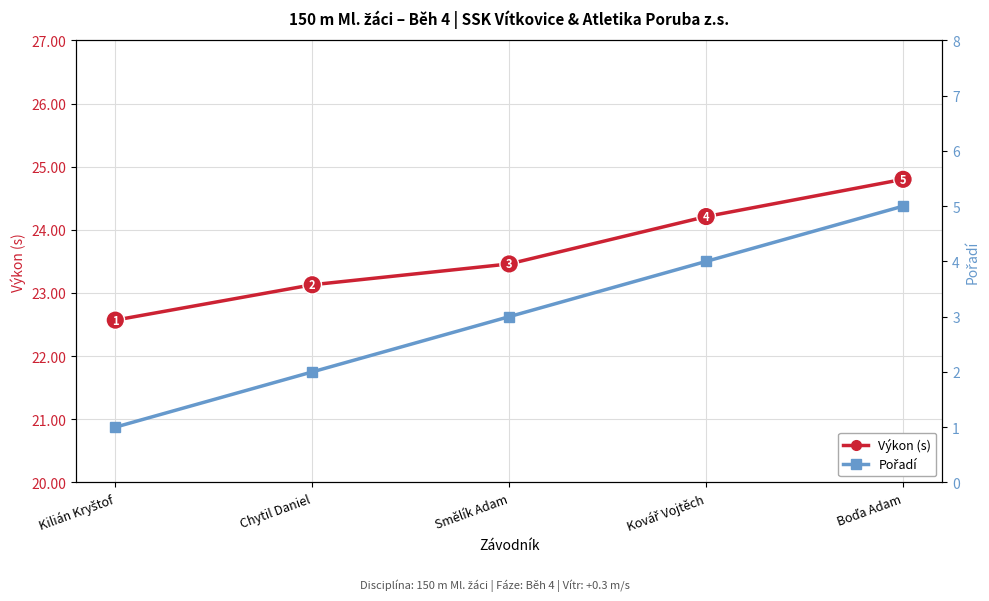

What is the difference between the second highest and second lowest values in the Pořadí series?

2.0